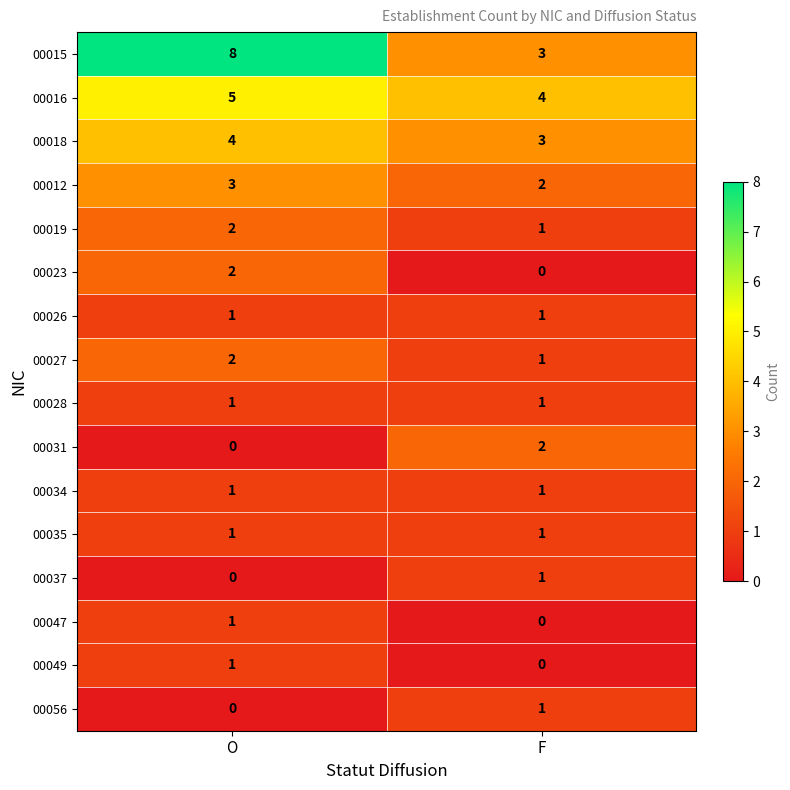

How many data points does each series have?

2